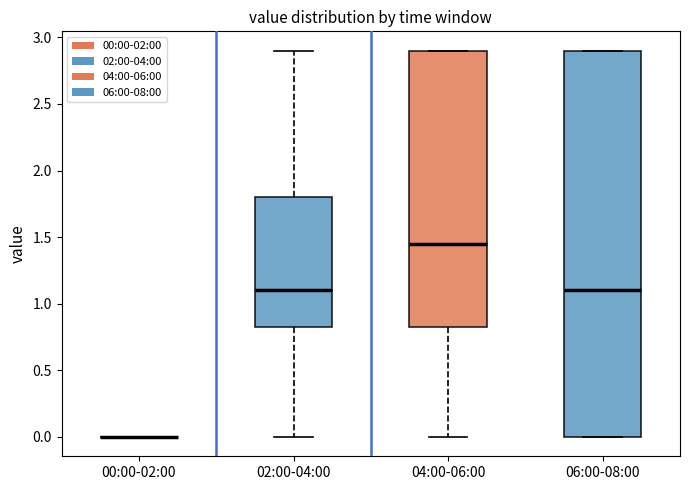

Reading left to right, read every box against the y-axis: the position of its median line, the range the box covers, and the ends of its whiskers. The values are not printed on the chart, so give them approximately, as read against the axis.

00:00-02:00: box collapsed to a line at 0.00, whiskers 0.00 to 0.00
02:00-04:00: median 1.10, box 0.85 to 1.80, whiskers 0.00 to 2.90
04:00-06:00: median 1.45, box 0.85 to 2.90, whiskers 0.00 to 2.90
06:00-08:00: median 1.10, box 0.00 to 2.90, whiskers 0.00 to 2.90